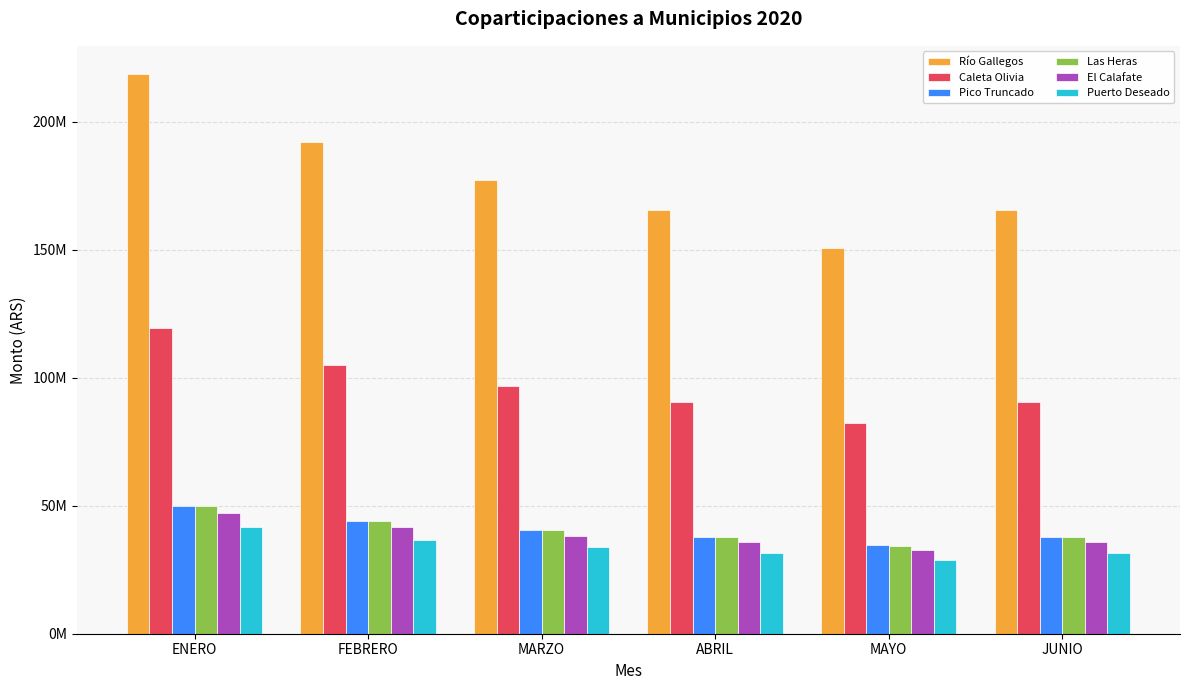

Is the value of Las Heras at MARZO greater than the value of Caleta Olivia at ABRIL?

No